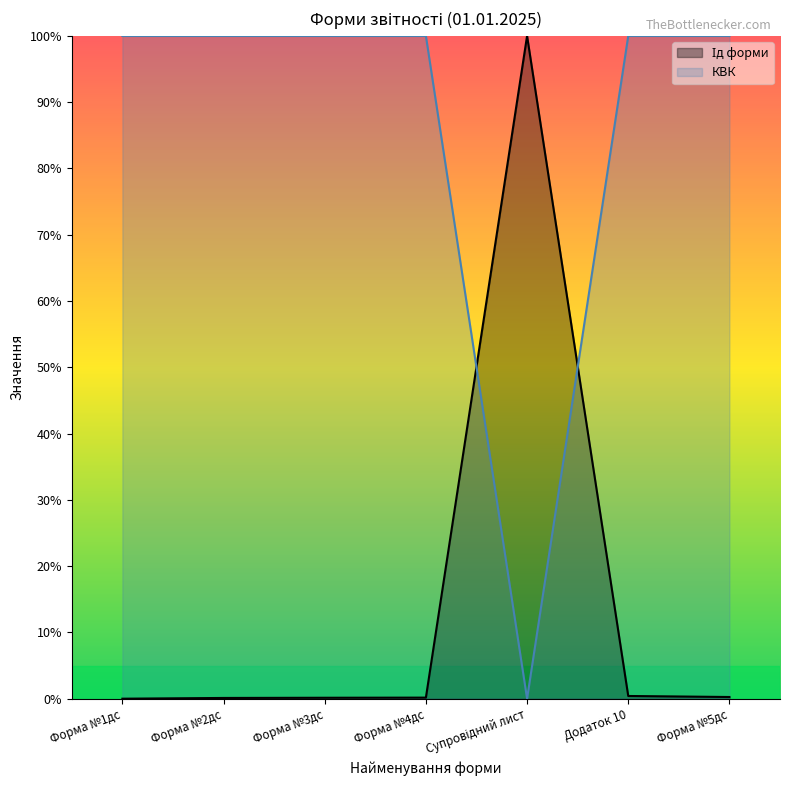

Is it true that КВК equals 100.0 at Форма №2дс?

True